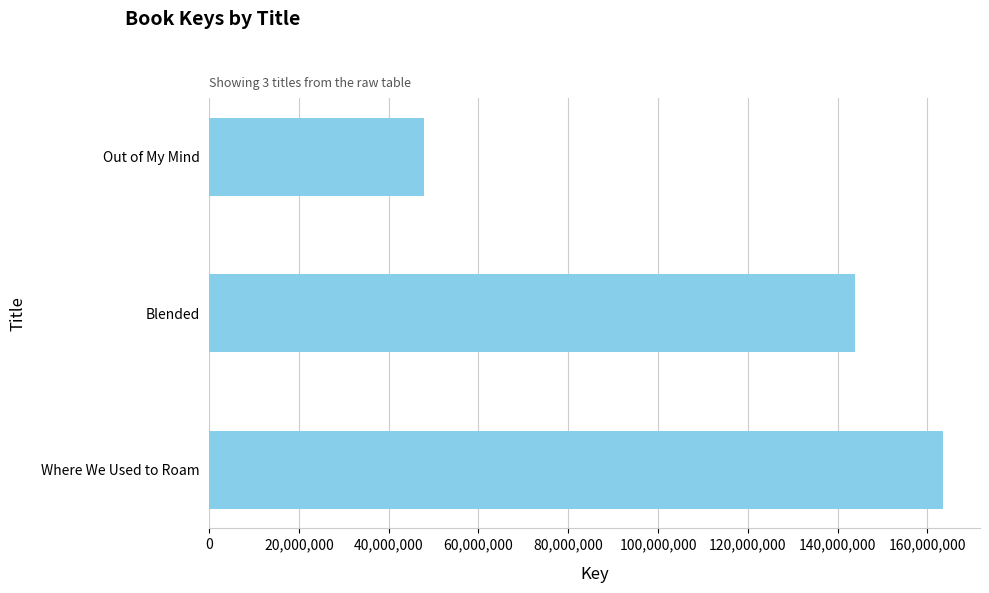

Count the number of data series in this chart.

1